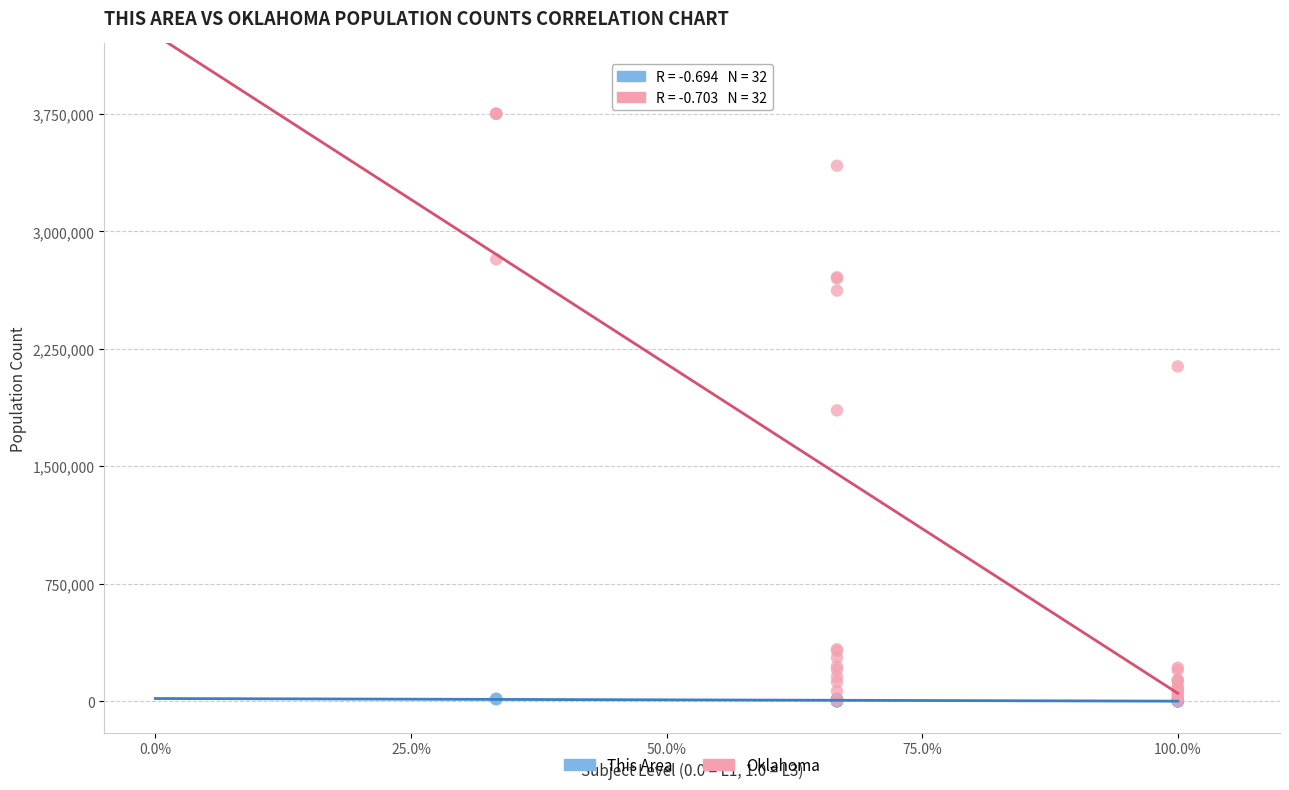

Which series has the widest spread of Y values?

Oklahoma